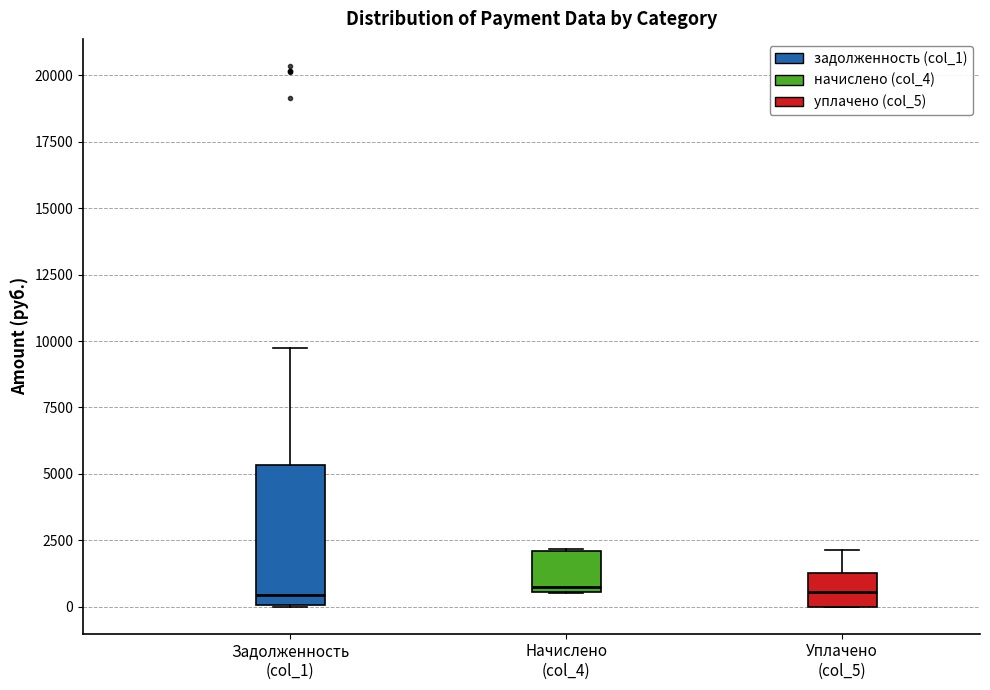

Reading left to right, read every box against the y-axis: the position of its median line, the range the box covers, and the ends of its whiskers. The values are not printed on the chart, so give them approximately, as read against the axis.

Задолженность (col_1): median 500, box 0 to 5500, whiskers 0 to 10000
Начислено (col_4): median 500 (just above the box's lower edge), box 500 to 2000, whiskers 500 to 2000
Уплачено (col_5): median 500, box 0 to 1500, whiskers 0 to 2000